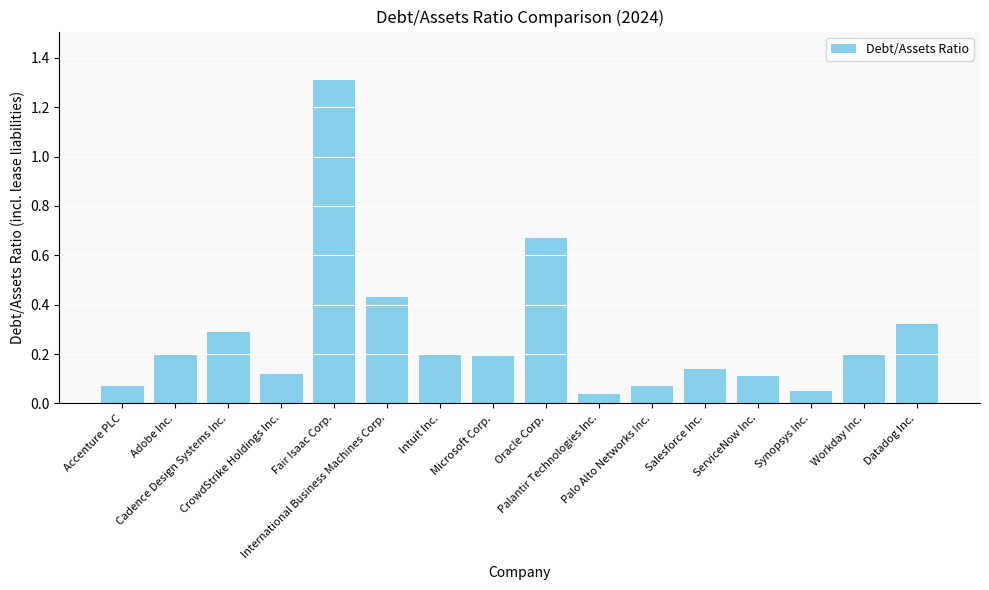

What position from the left is Workday Inc.?

15